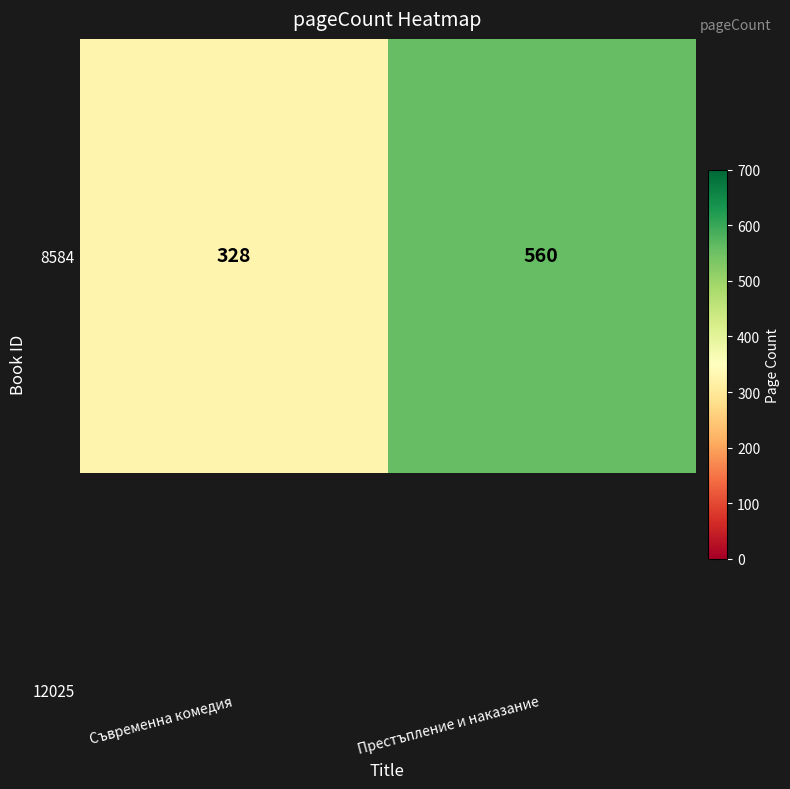

Read the value at Съвременна комедия.

328